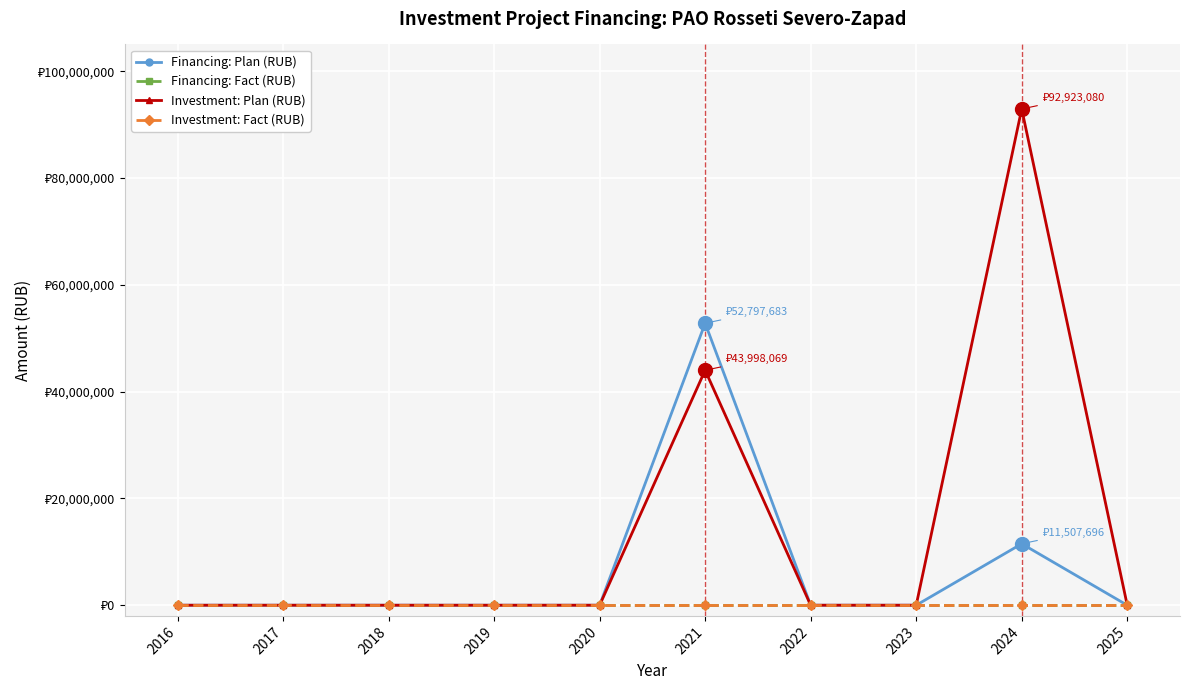

True or false: Financing: Plan (RUB) has a value of 0 at 2017.

True